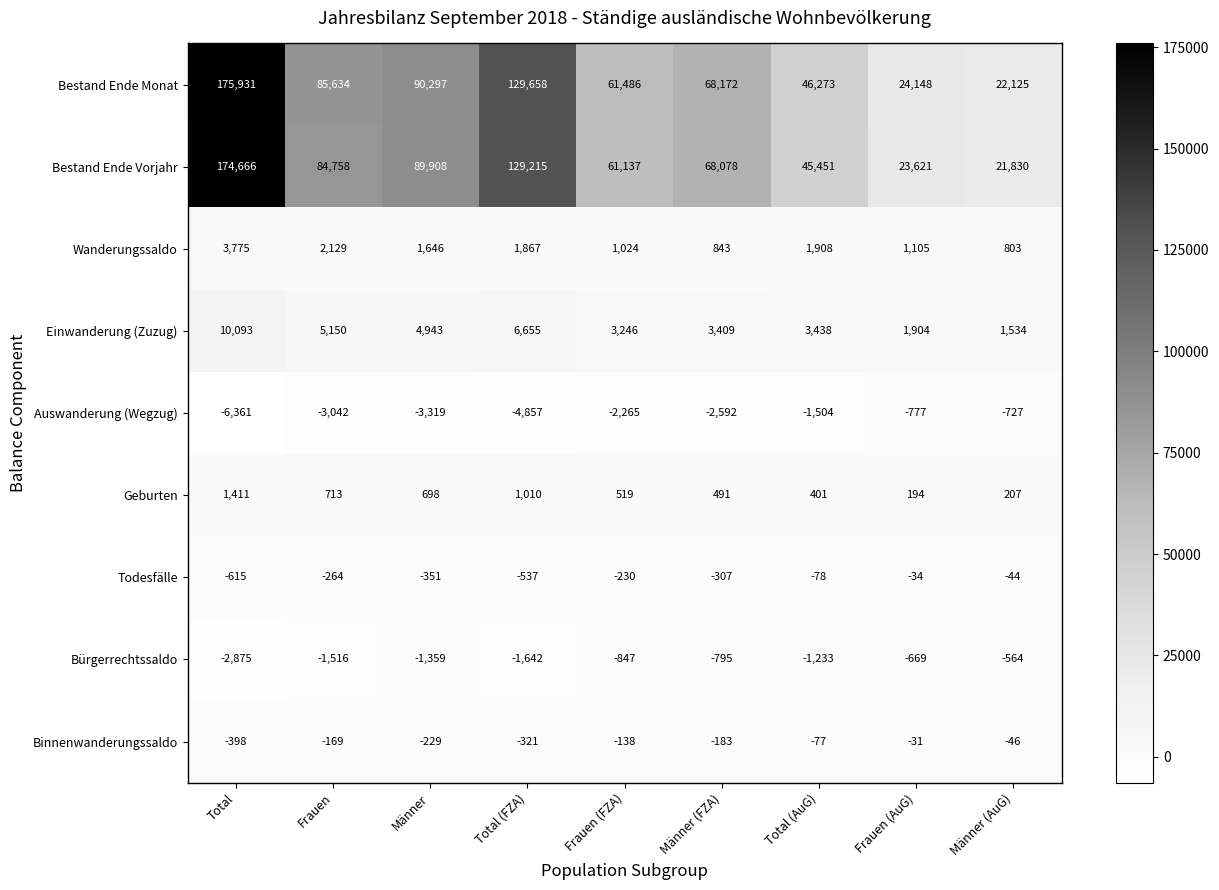

What is the difference between the maximum and second lowest values in the Bestand Ende Monat series?

151783